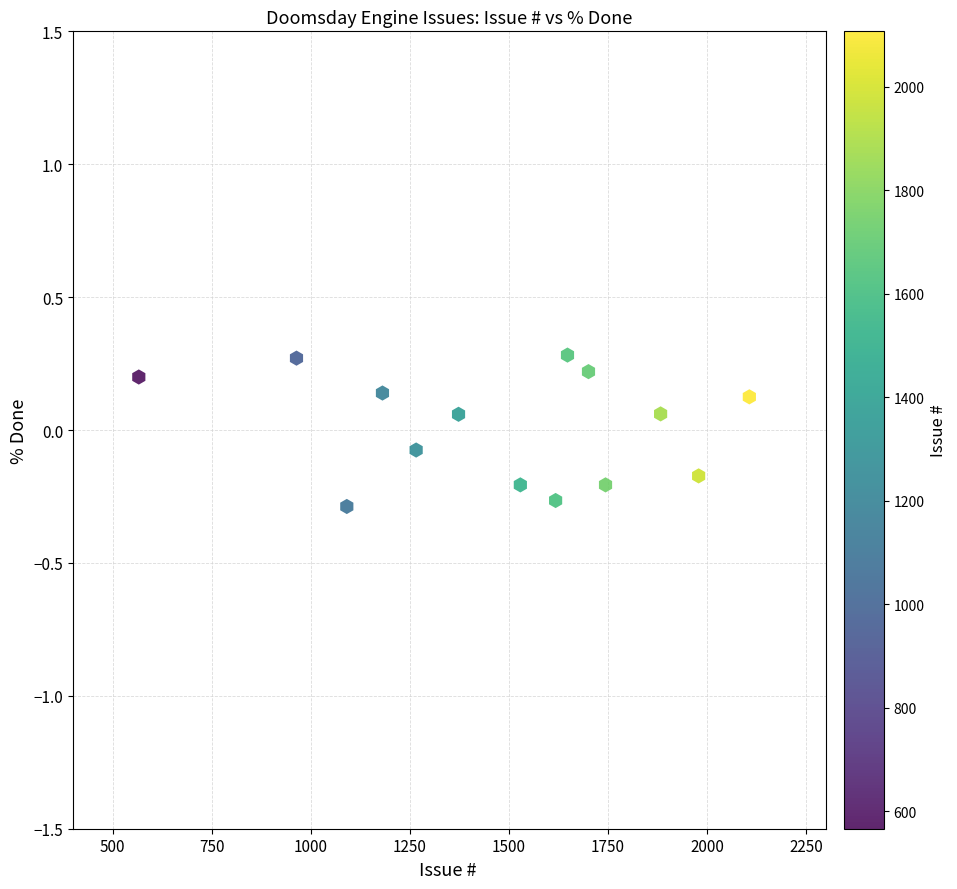

What is the range of X values (max minus min)?

1541.0